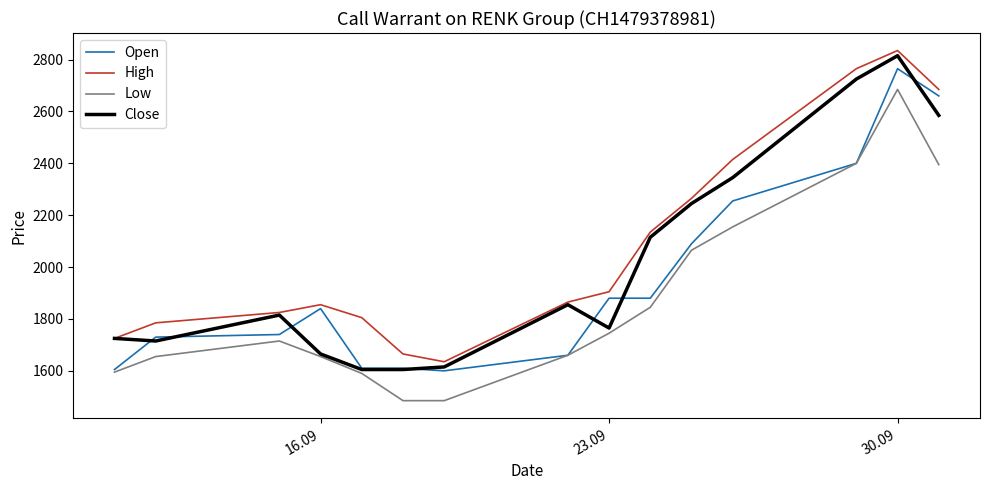

Rank the series by their average value, from highest to lowest.

High, Close, Open, Low